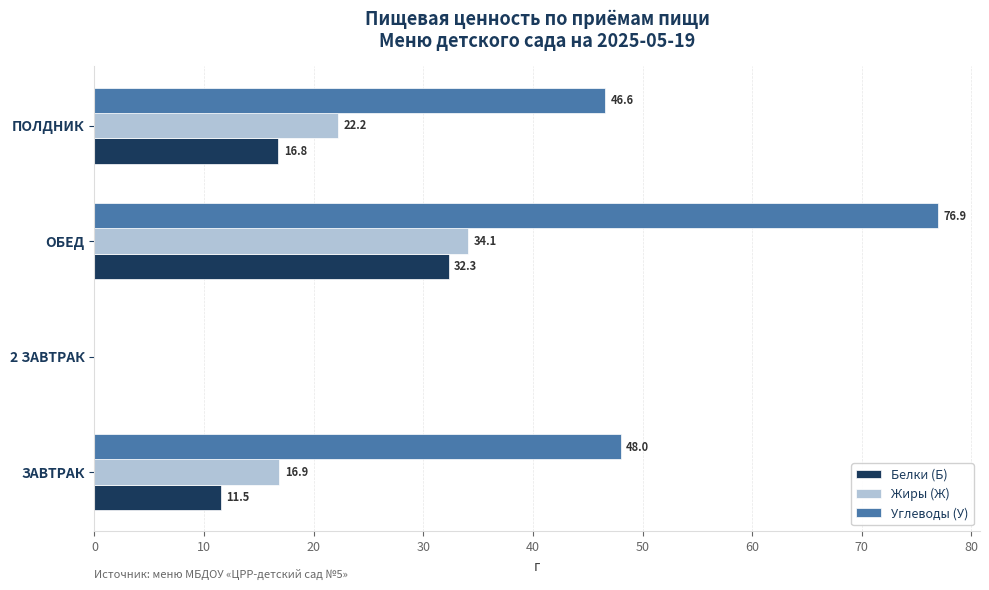

Which series has the largest total across all categories?

Углеводы (У)